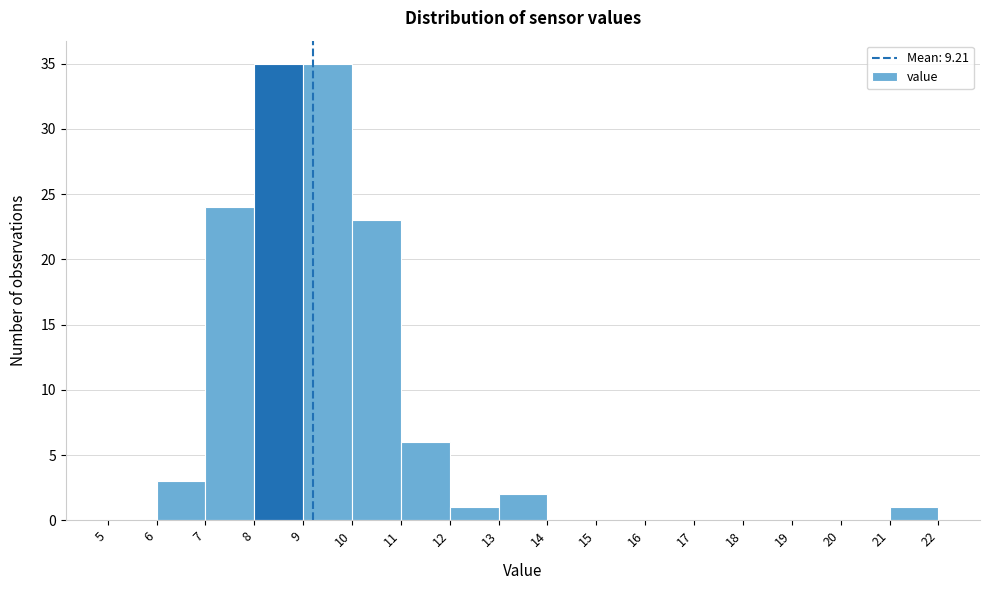

Reading left to right, transcribe this chart: for each bar, give the range it covers on the x-axis and its height. The values are not printed on the chart, so give them approximately, as read against the axis.

5 to 6: 0
6 to 7: 3
7 to 8: 24
8 to 9: 35
9 to 10: 35
10 to 11: 23
11 to 12: 6
12 to 13: 1
13 to 14: 2
14 to 15: 0
15 to 16: 0
16 to 17: 0
17 to 18: 0
18 to 19: 0
19 to 20: 0
20 to 21: 0
21 to 22: 1